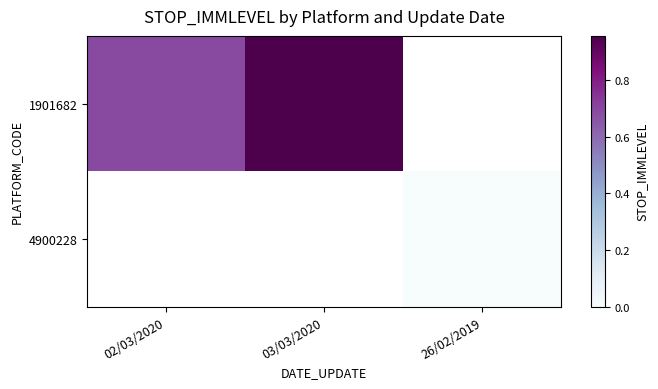

Which category has the lowest value across all series?

26/02/2019